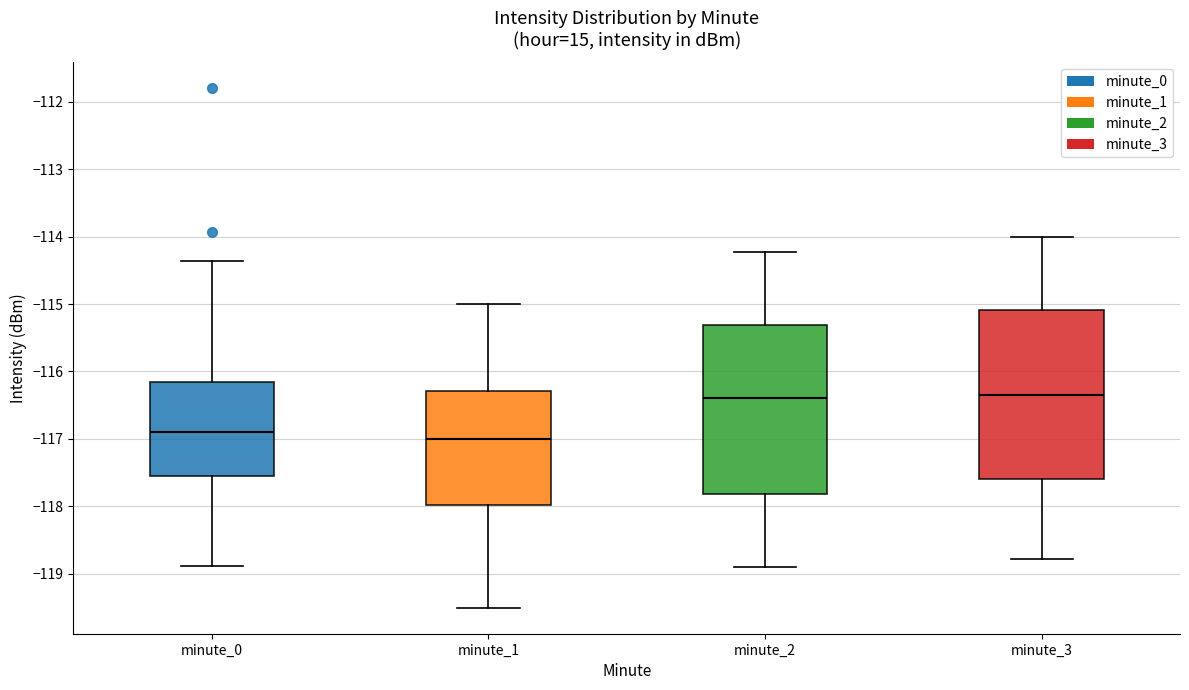

Where does the upper whisker of the box for minute_1 end on the y-axis? The values are not printed on the chart, so give them approximately, as read against the axis.

-115.0